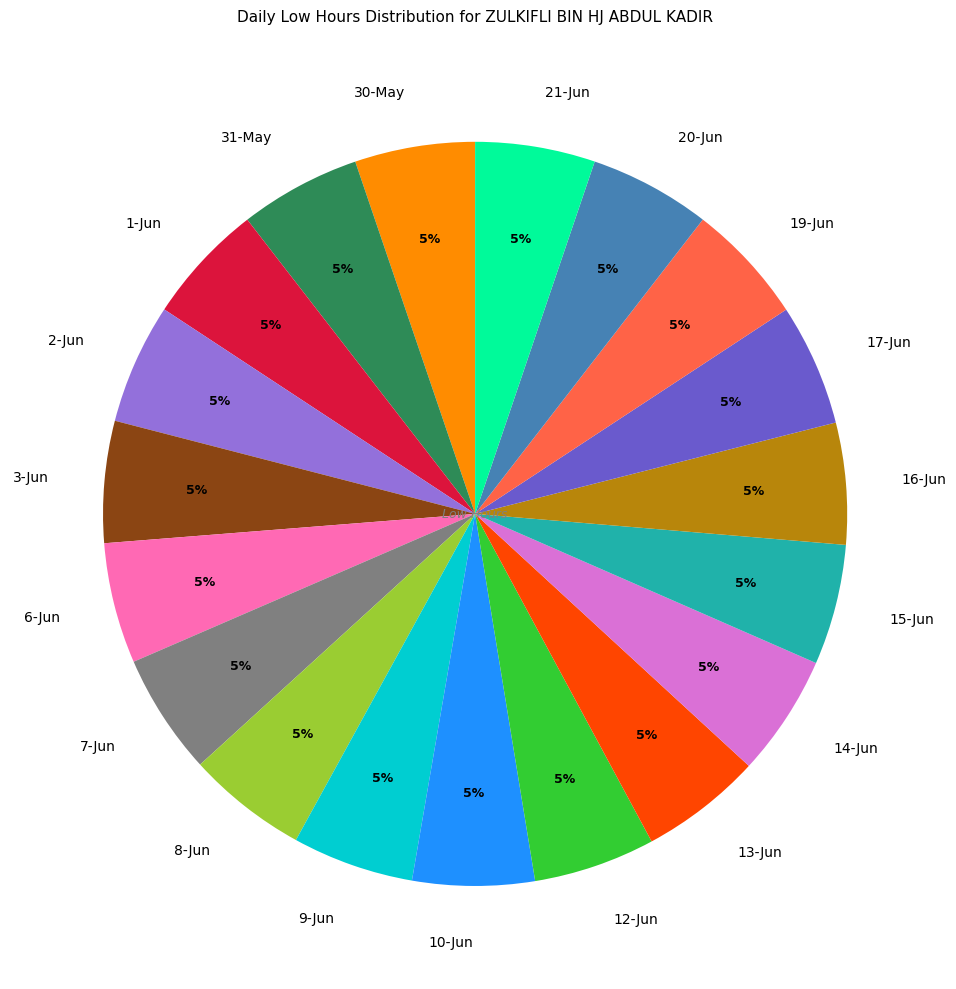

The 20-Jun slice represents 17% of the pie. True or false?

False